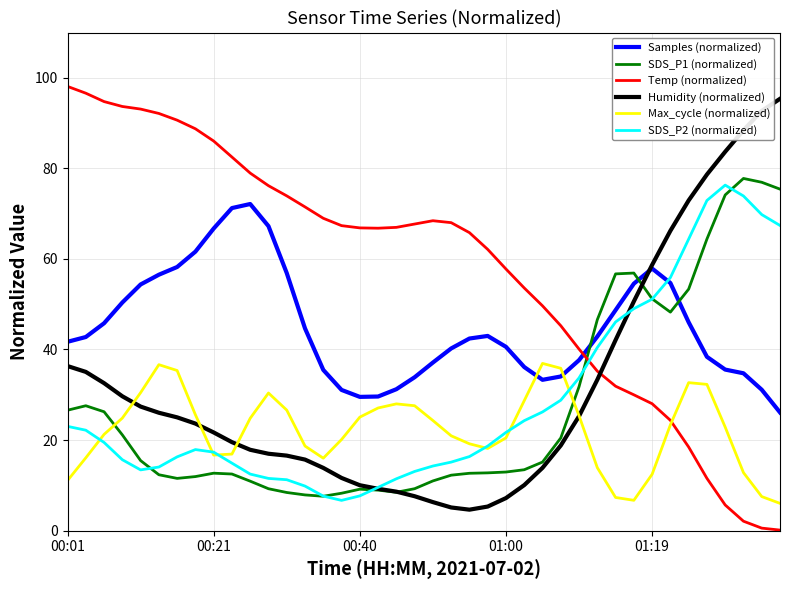

What is the highest value of the Samples (normalized) series?

72.1